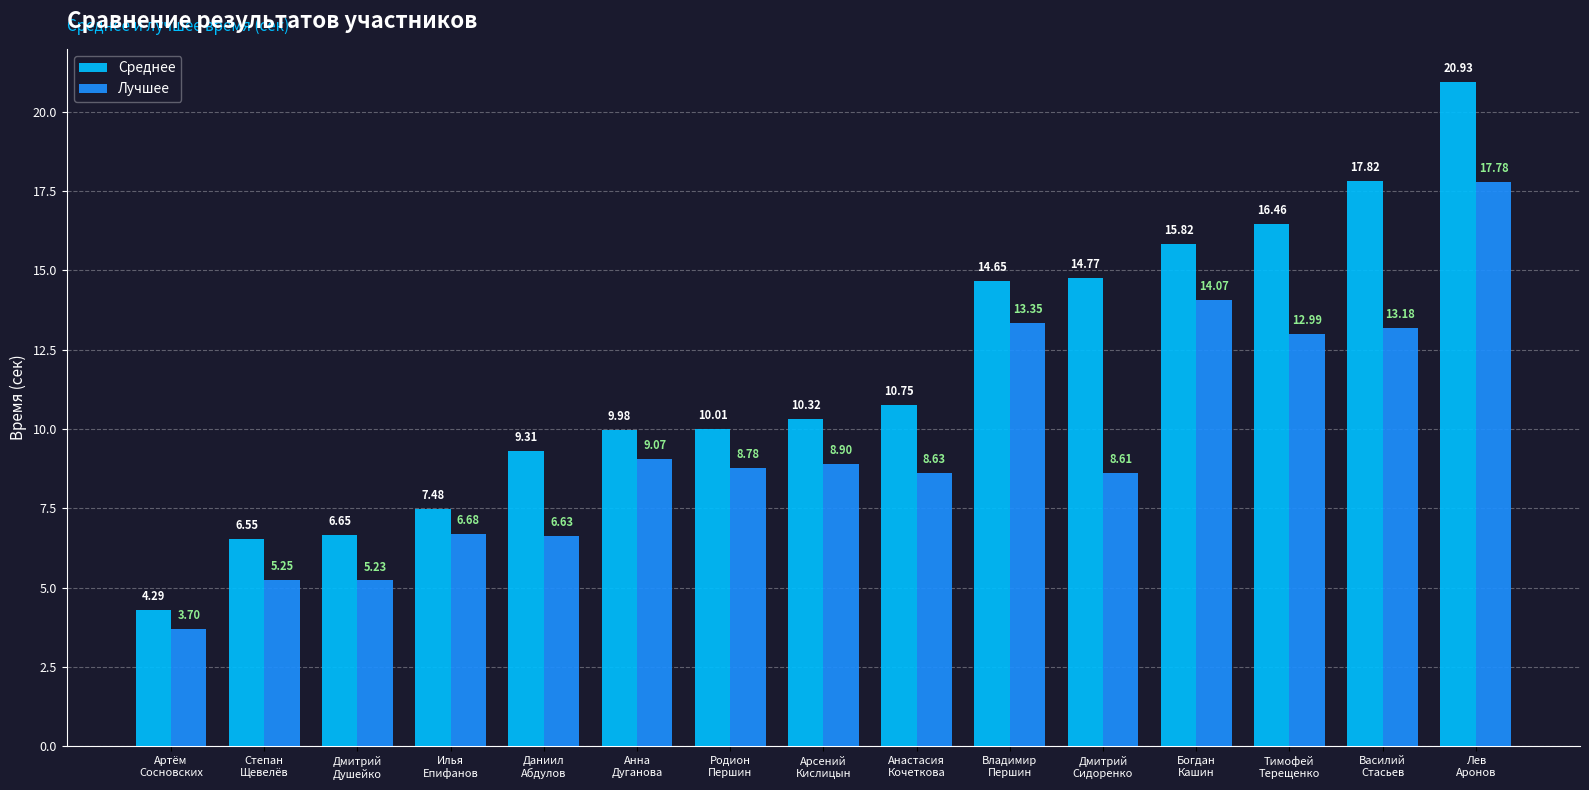

Count the number of categories in the chart.

15